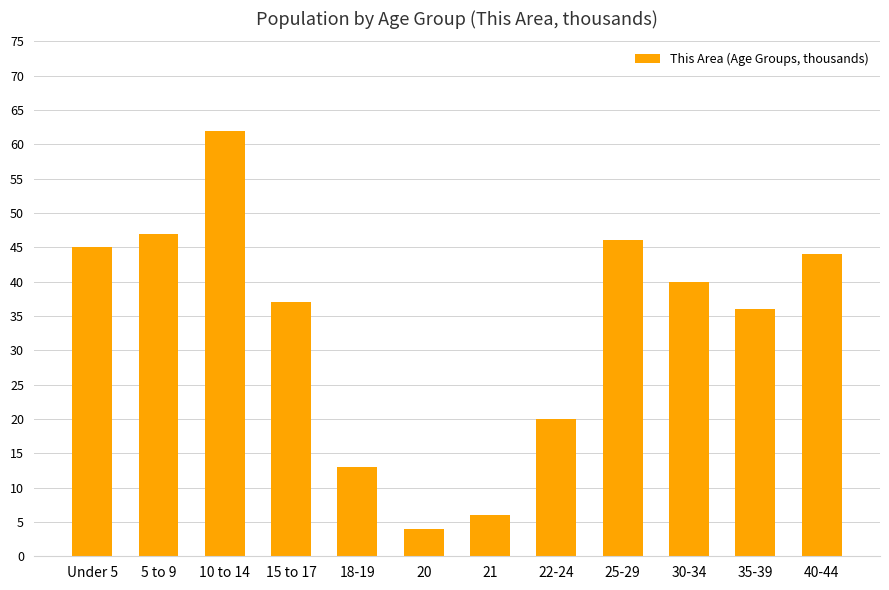

What is the average value?

33